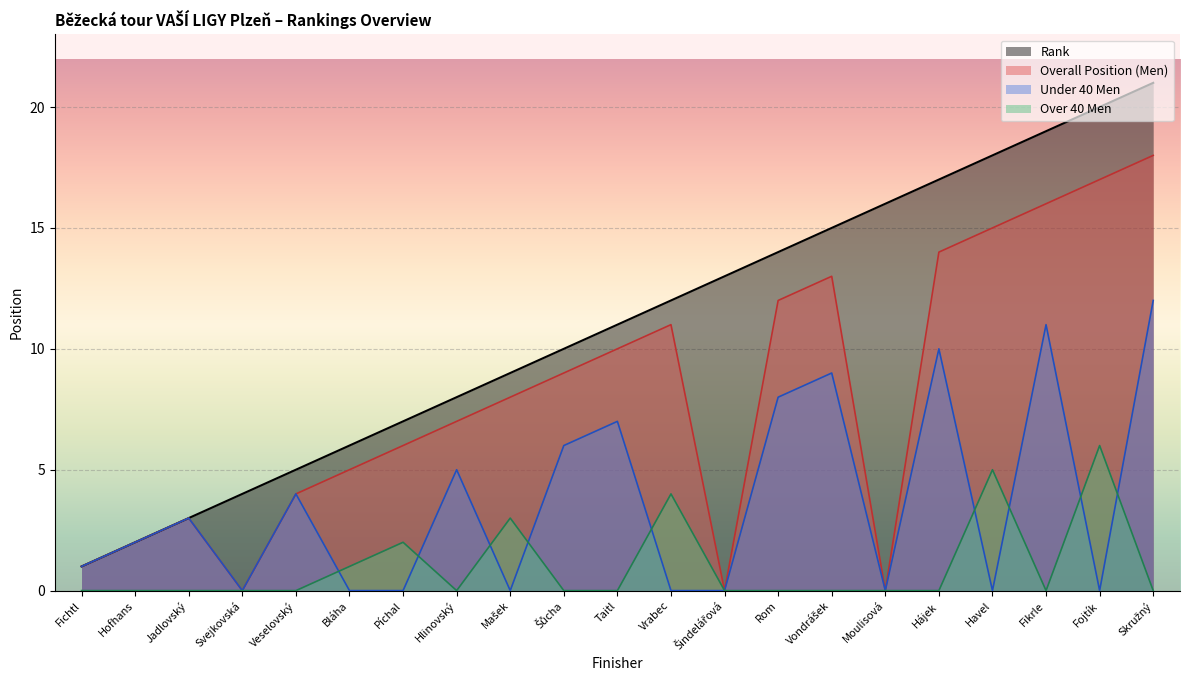

True or false: Overall Position (Men) and Under 40 Men intersect in this chart.

False